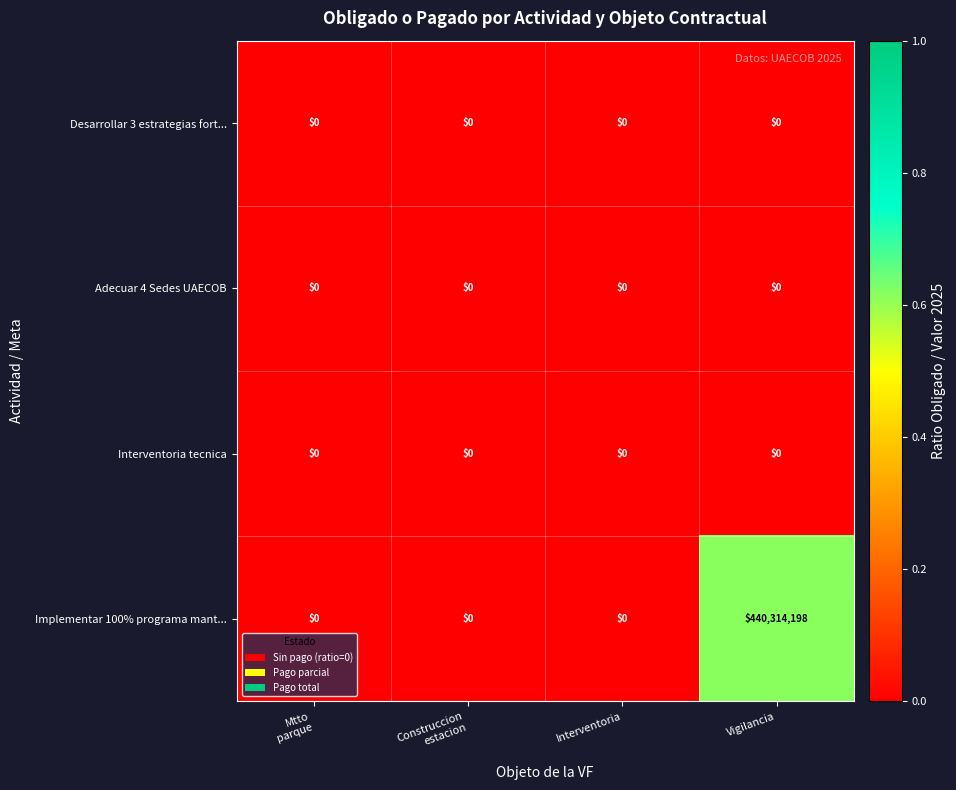

At which category does the chart reach its peak across all series?

Vigilancia